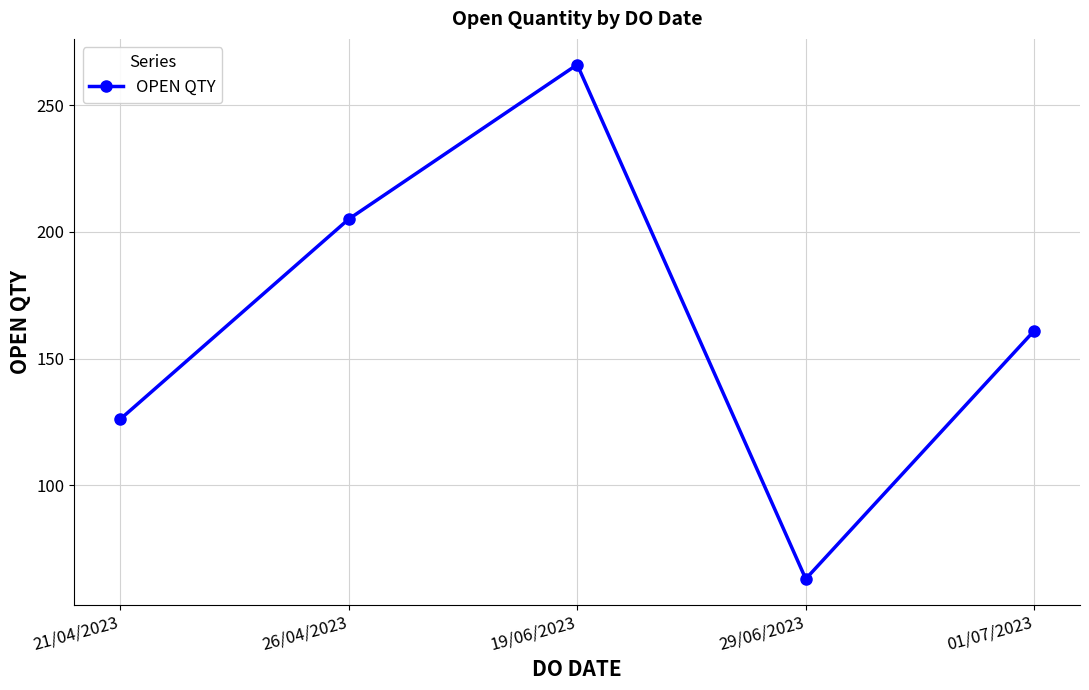

What position from the left is 19/06/2023?

3